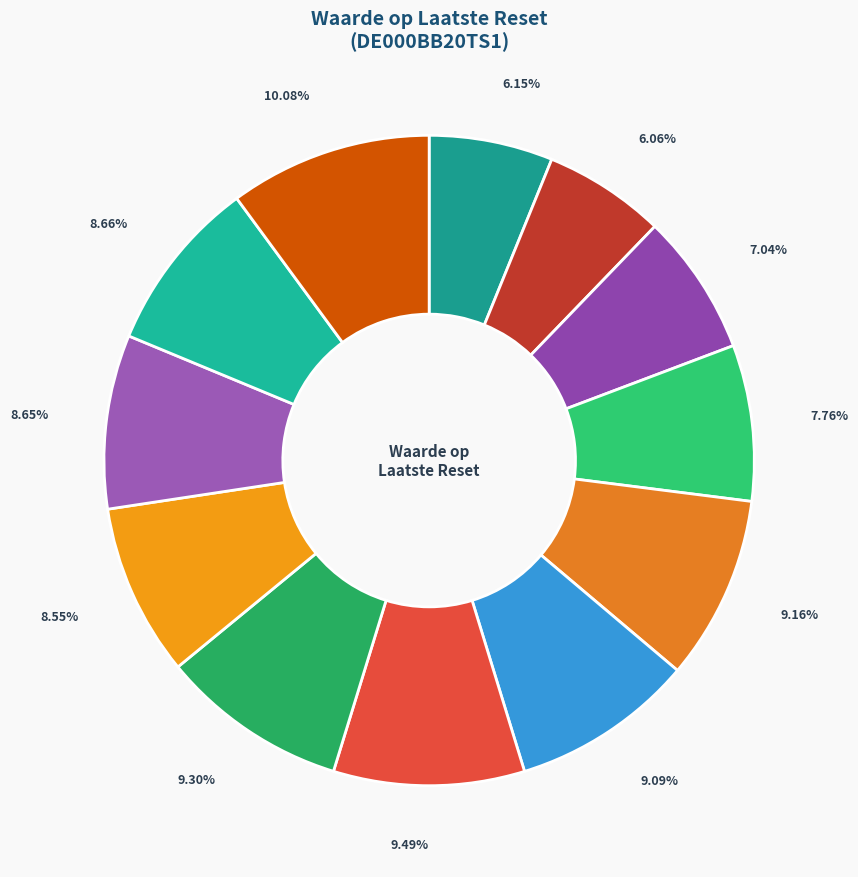

Rank the categories by value from lowest to highest.

2025-03-31, 2025-04-01, 2025-03-28, 2025-03-27, 2025-03-20, 2025-03-19, 2025-03-18, 2025-03-25, 2025-03-26, 2025-03-21, 2025-03-24, 2025-03-17